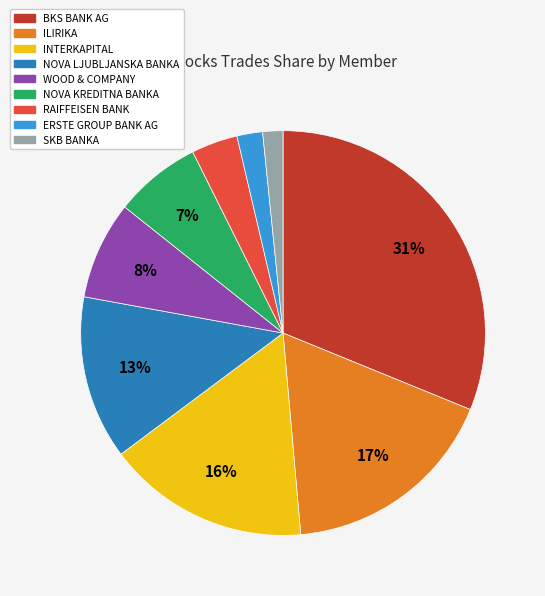

What percentage is the NOVA LJUBLJANSKA BANKA slice, to the nearest percent?

13%